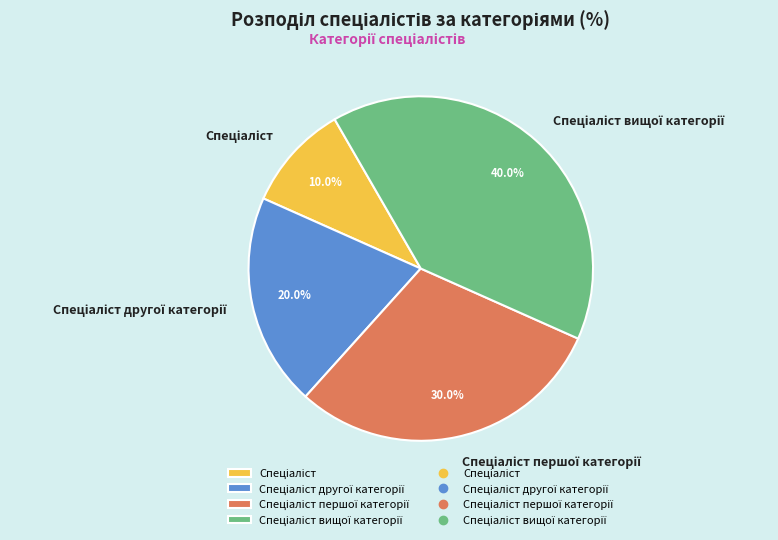

Is there a majority slice in this chart?

No